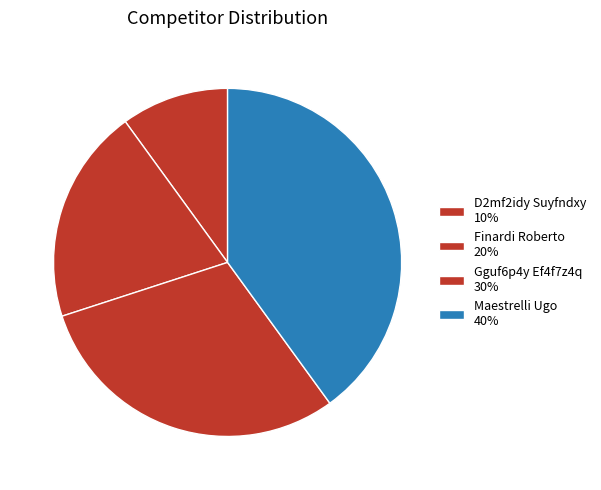

Which slice is the smallest?

D2mf2idy Suyfndxy